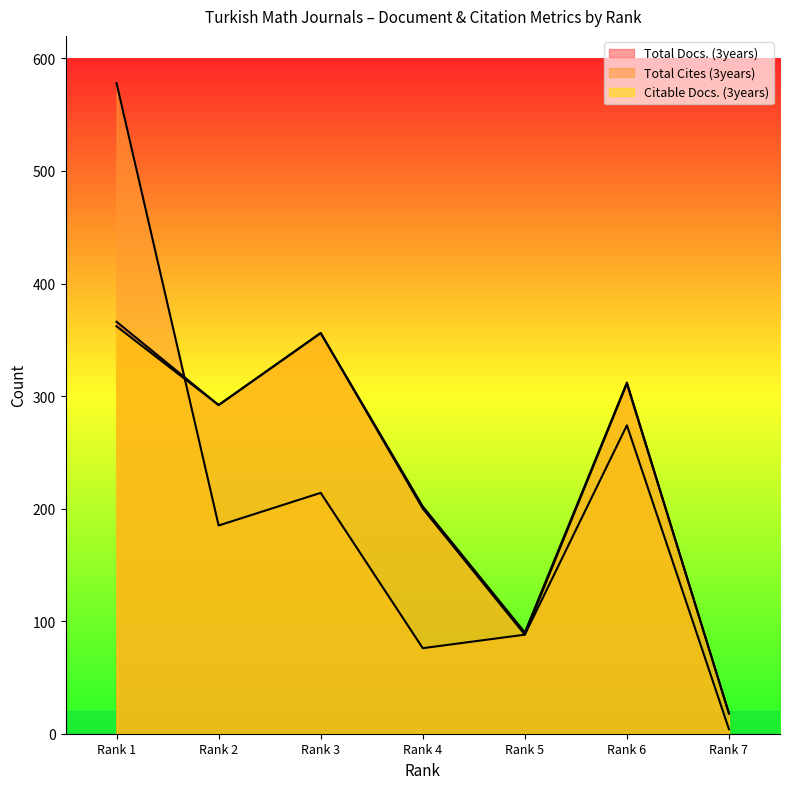

Where is Citable Docs. (3years) nearest to the value 190?

Rank 4